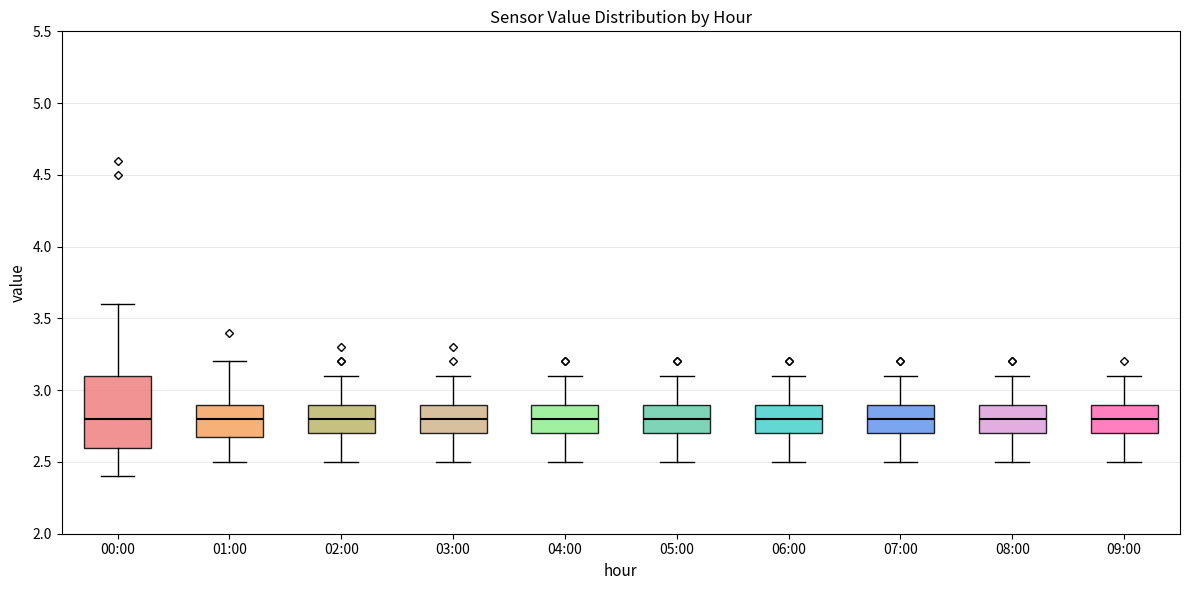

Reading left to right, transcribe this box plot: for each box, give where its median line is, the range the box spans, and where its two whiskers end, as read against the y-axis. The values are not printed on the chart, so give them approximately, as read against the axis.

00:00: median 2.8, box 2.6 to 3.1, whiskers 2.4 to 3.6
01:00: median 2.8, box 2.7 to 2.9, whiskers 2.5 to 3.2
02:00: median 2.8, box 2.7 to 2.9, whiskers 2.5 to 3.1
03:00: median 2.8, box 2.7 to 2.9, whiskers 2.5 to 3.1
04:00: median 2.8, box 2.7 to 2.9, whiskers 2.5 to 3.1
05:00: median 2.8, box 2.7 to 2.9, whiskers 2.5 to 3.1
06:00: median 2.8, box 2.7 to 2.9, whiskers 2.5 to 3.1
07:00: median 2.8, box 2.7 to 2.9, whiskers 2.5 to 3.1
08:00: median 2.8, box 2.7 to 2.9, whiskers 2.5 to 3.1
09:00: median 2.8, box 2.7 to 2.9, whiskers 2.5 to 3.1